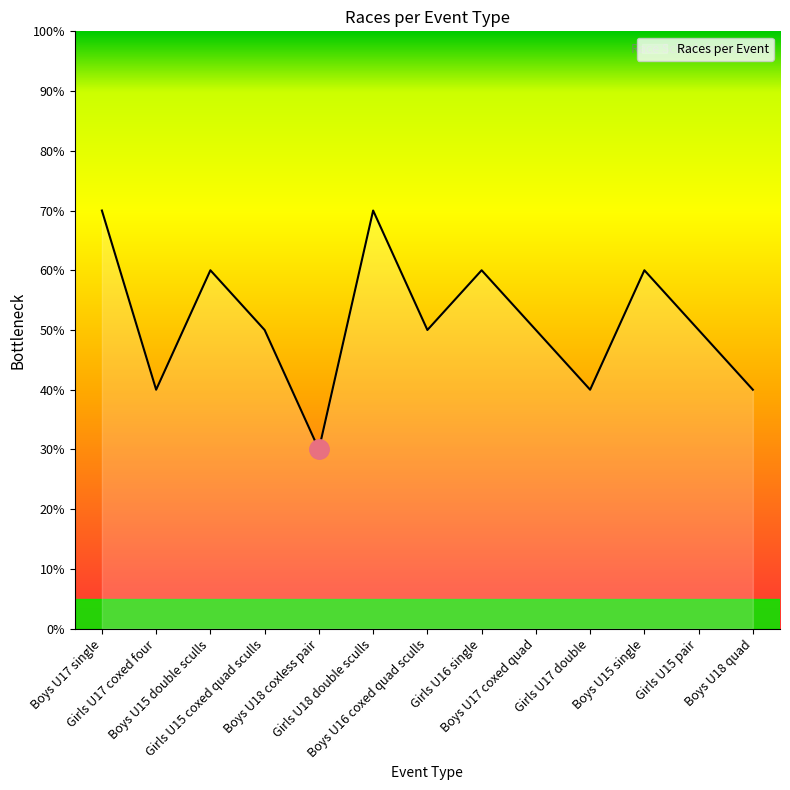

Reading left to right, transcribe all the data shown in this chart.

Boys U17 single=7	Girls U17 coxed four=4	Boys U15 double sculls=6	Girls U15 coxed quad sculls=5	Boys U18 coxless pair=3	Girls U18 double sculls=7	Boys U16 coxed quad sculls=5	Girls U16 single=6	Boys U17 coxed quad=5	Girls U17 double=4	Boys U15 single=6	Girls U15 pair=5	Boys U18 quad=4